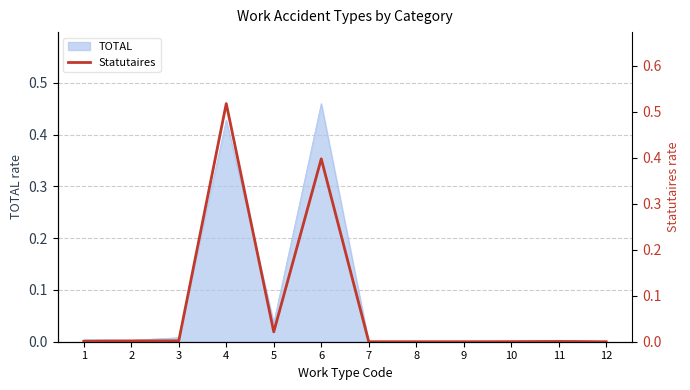

What is the difference between the second highest and second lowest values?

0.4